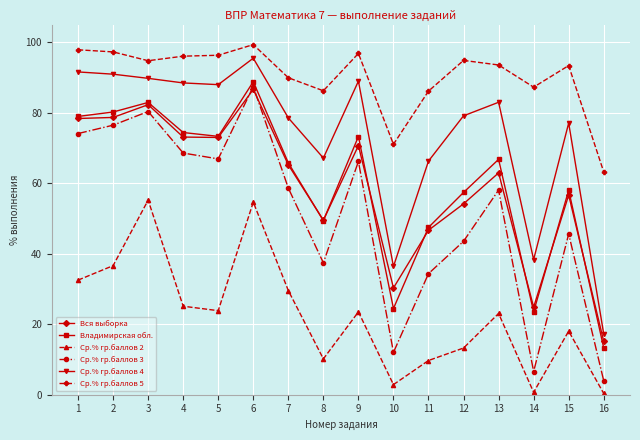

What is the average value of the Ср.% гр.баллов 4 series?

73.5